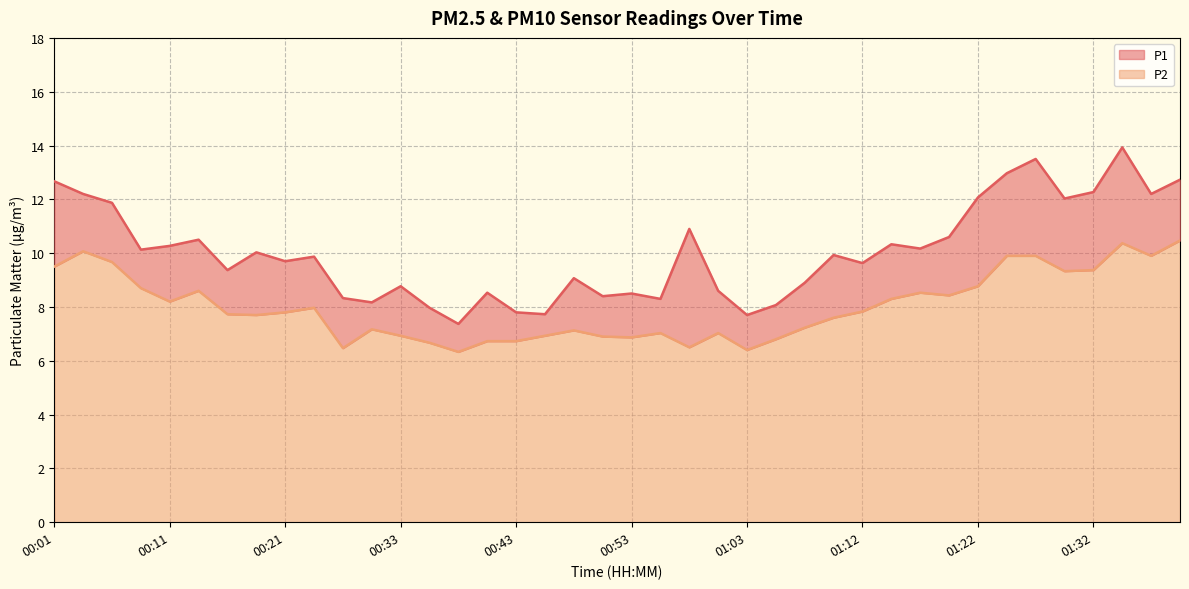

True or false: P1 and P2 cross at least once.

False